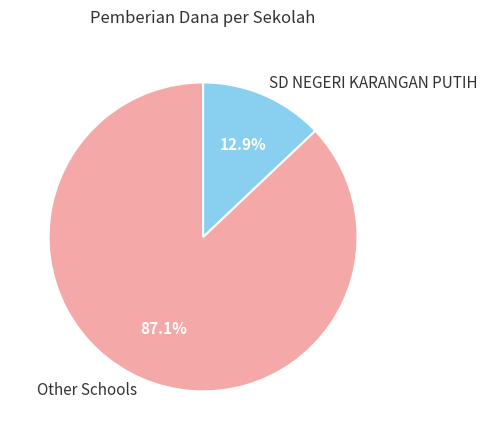

Between SD NEGERI KARANGAN PUTIH and Other Schools, which is larger?

Other Schools